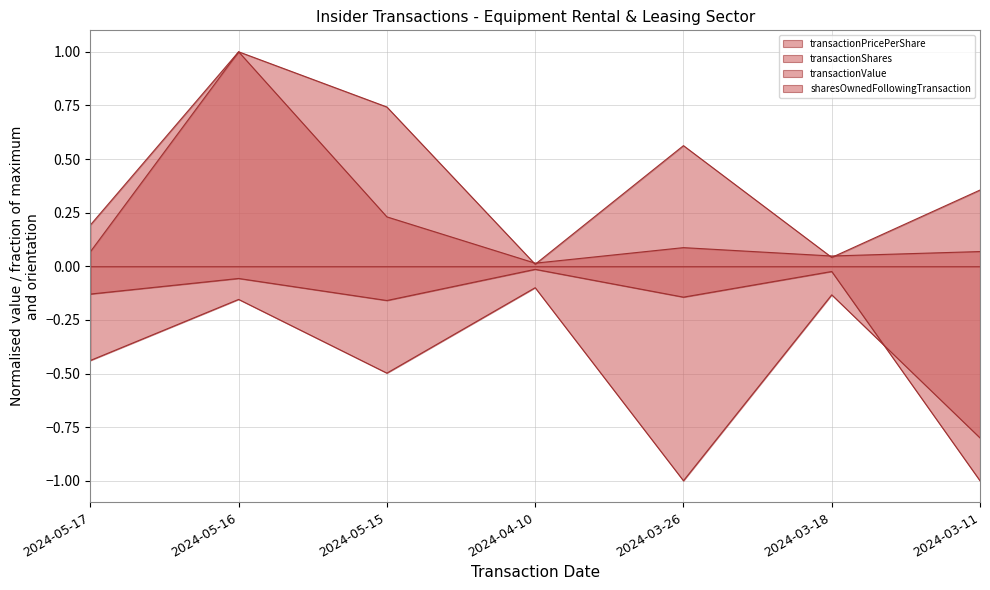

True or false: transactionPricePerShare has more than 0 interior local peaks.

True